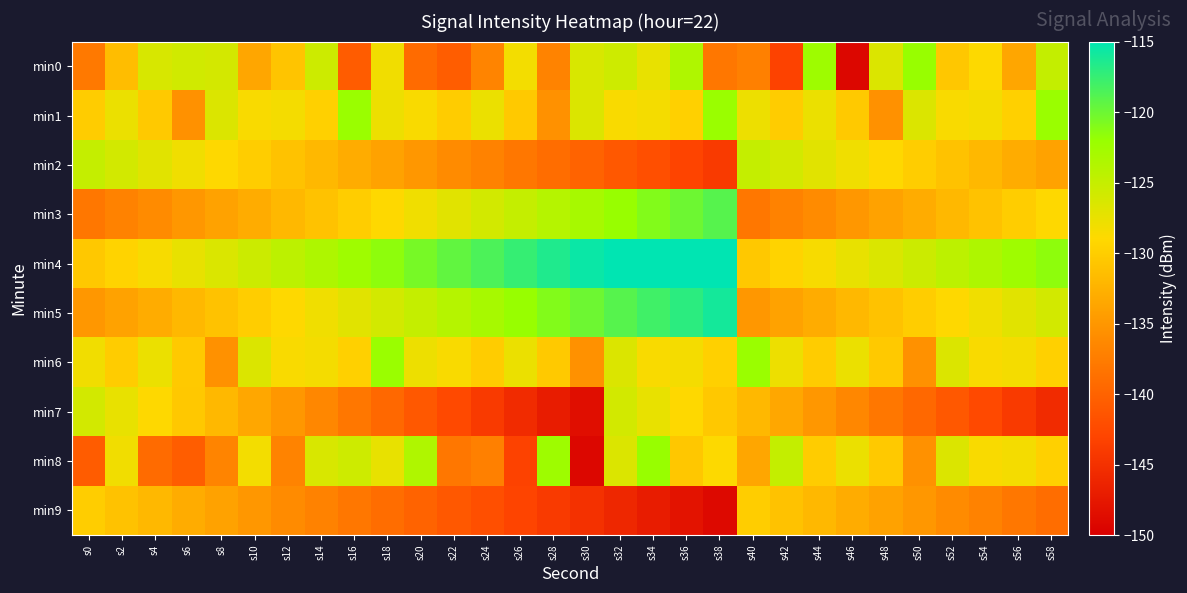

At which category is the sum across all series the highest?

s34